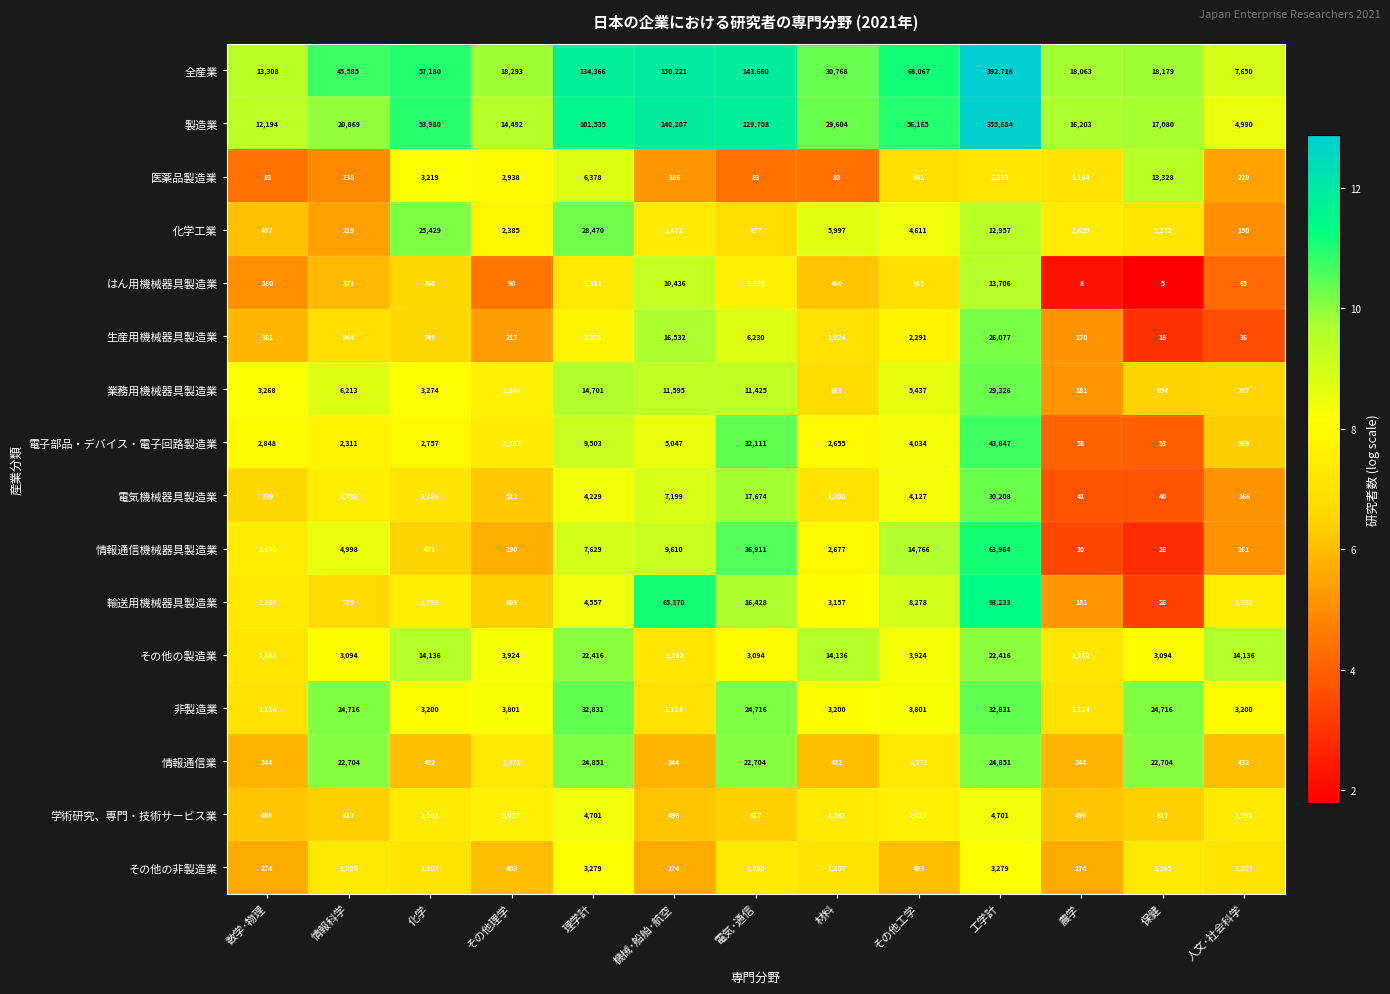

What is the approximate value of 化学工業 at 化学, to the nearest 50?

25450